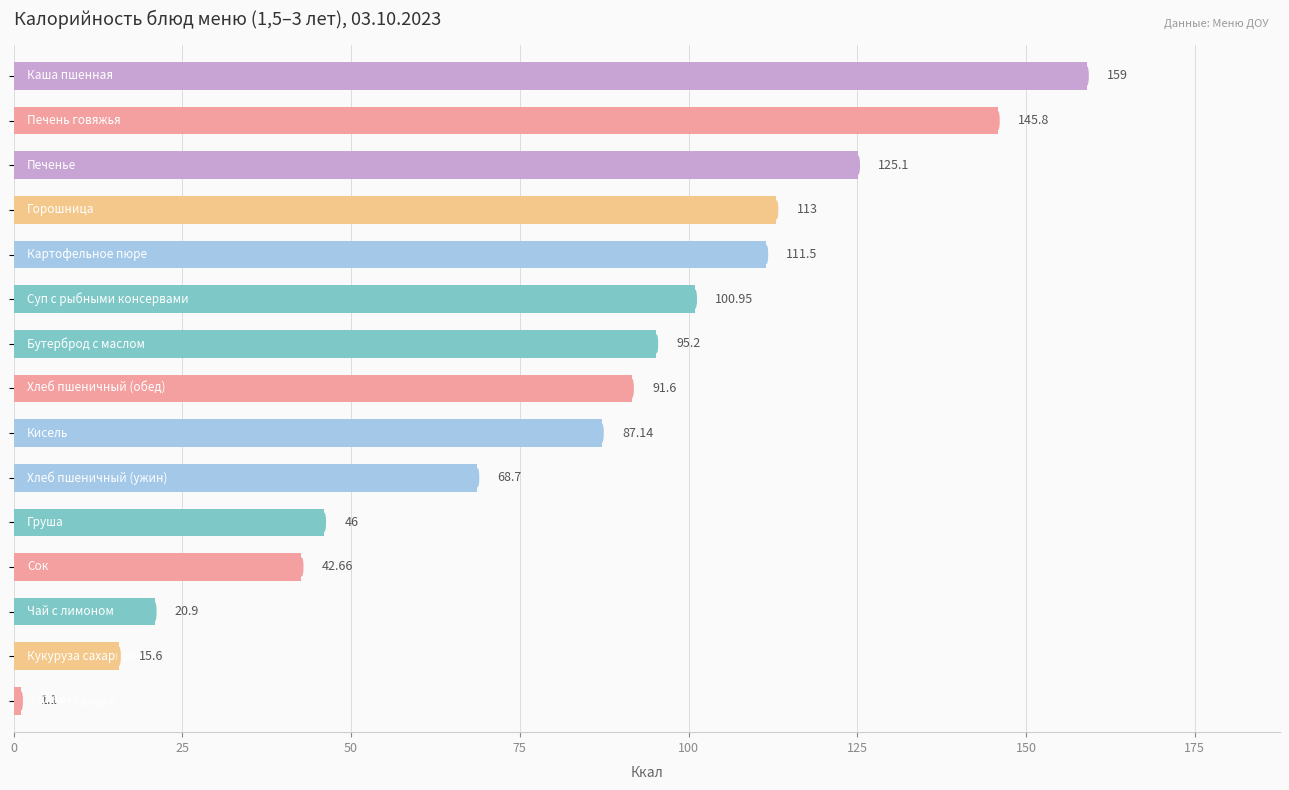

What is the difference between the second highest and minimum values?

144.7